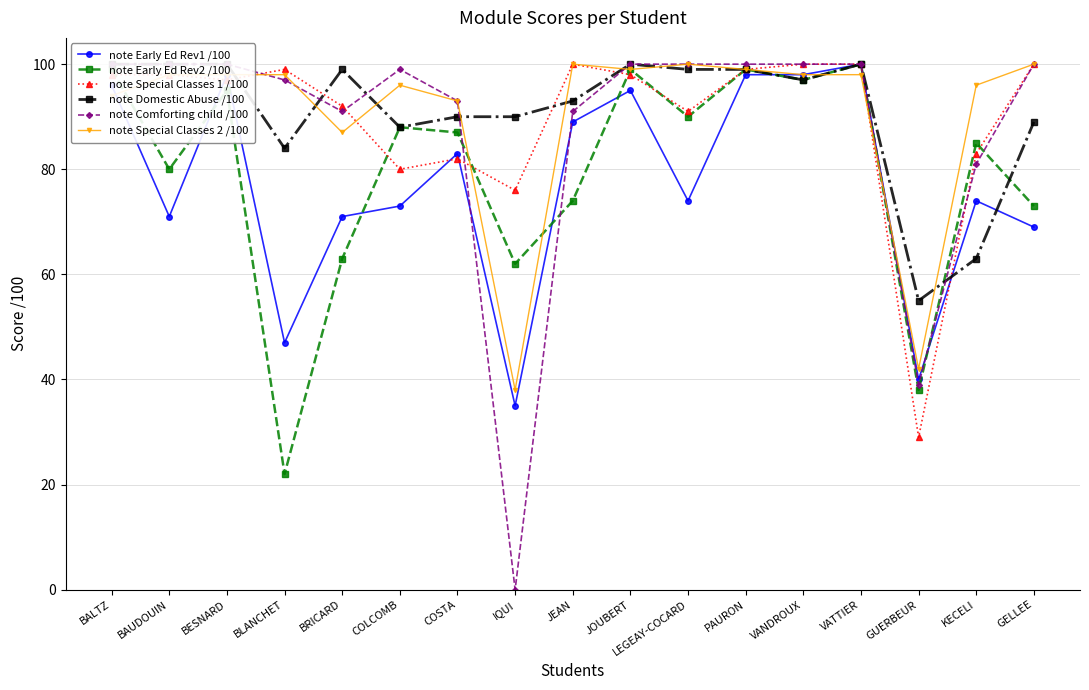

How many times do note Early Ed Rev1 /100 and note Special Classes 1 /100 cross each other?

5